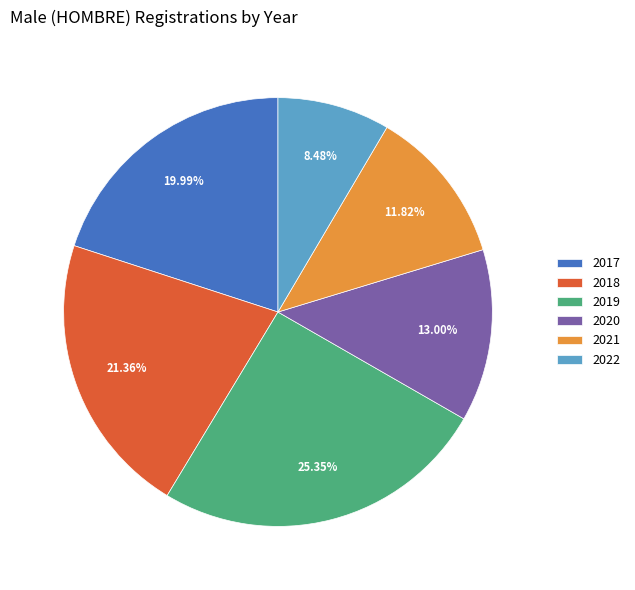

To the nearest percent, what portion does 2018 represent?

21%